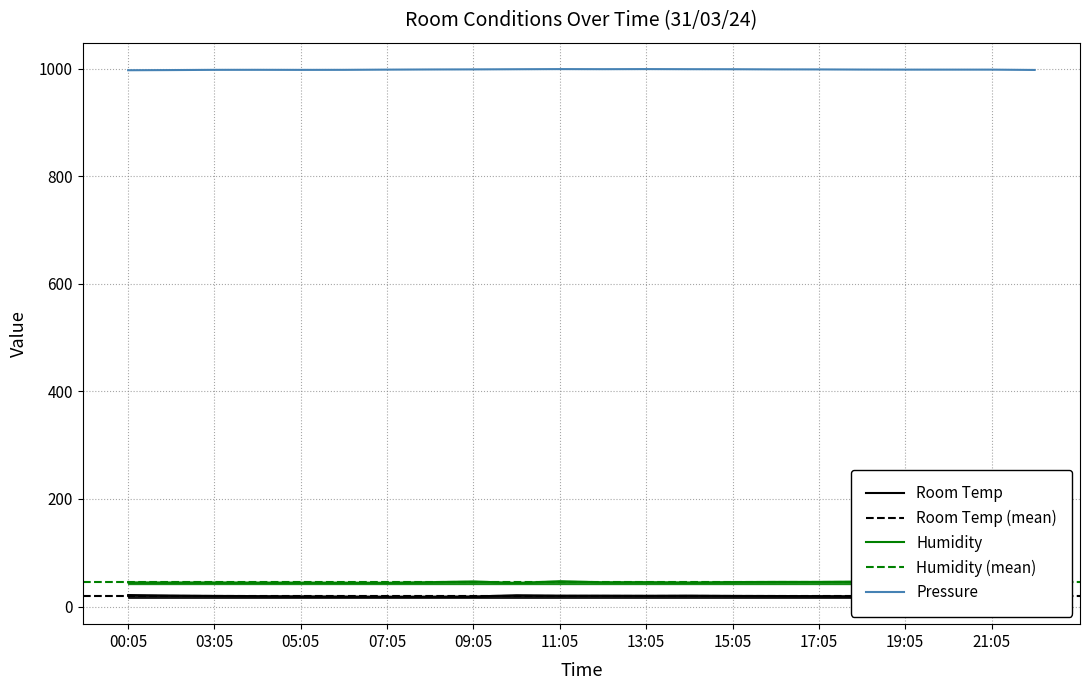

What value does the Pressure series have at 09:05?

999.1